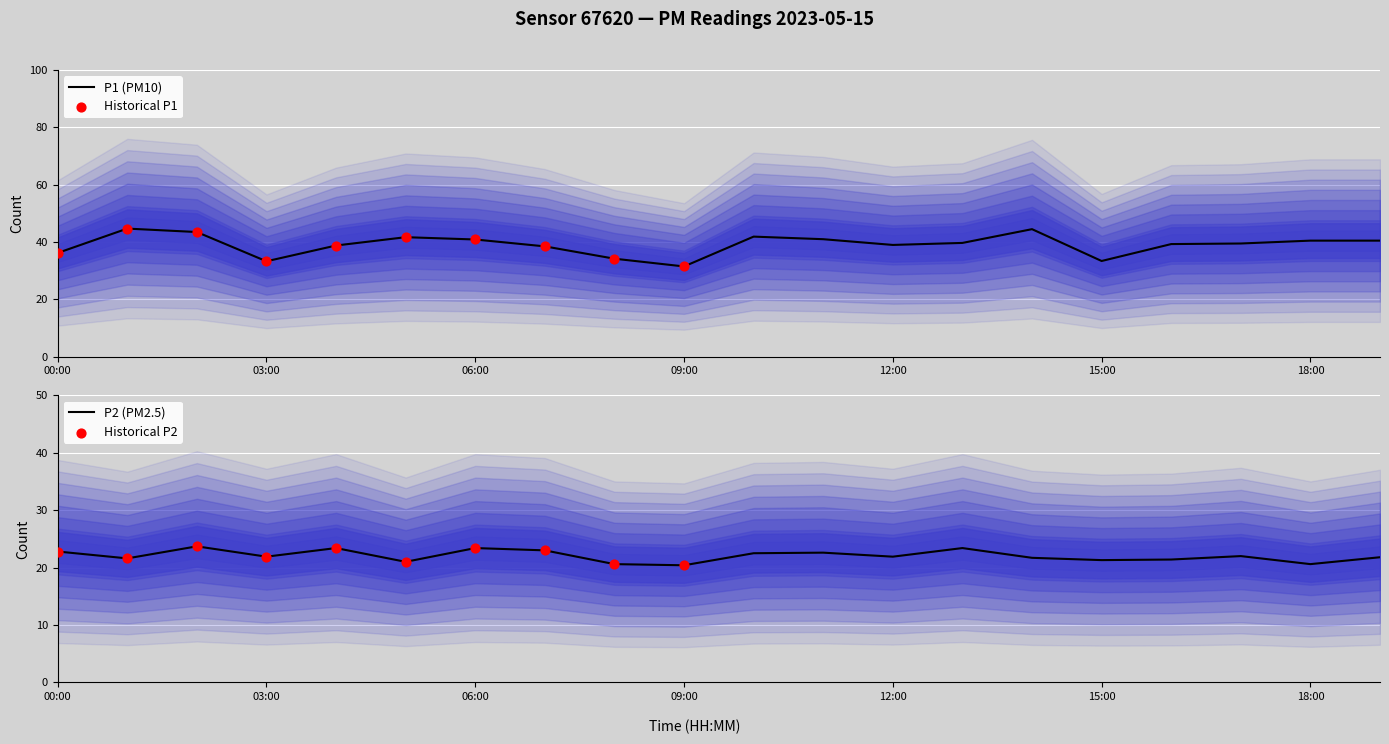

At how many categories does at least one series exceed 28?

20